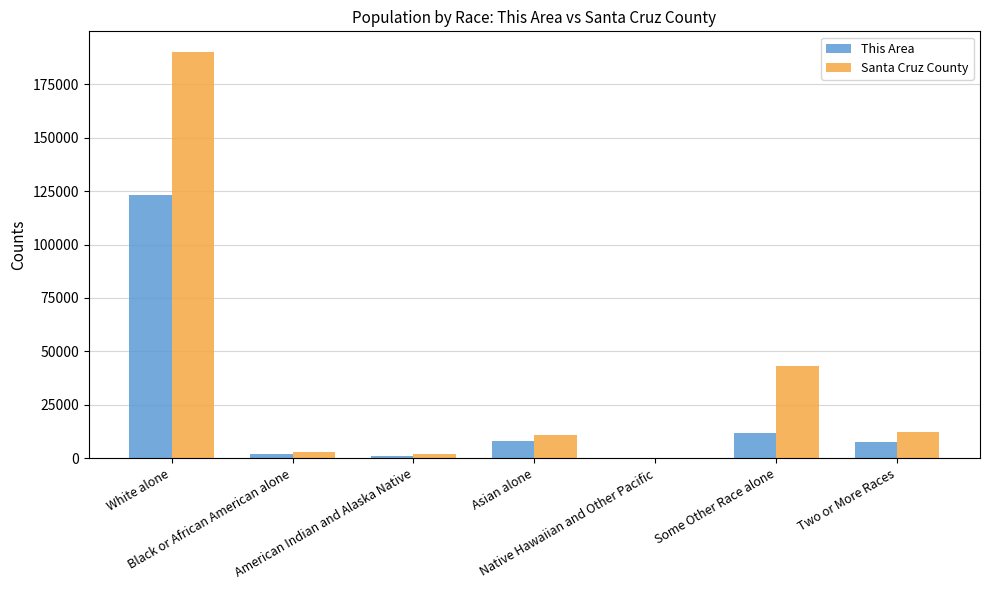

Are the bars horizontal?

No